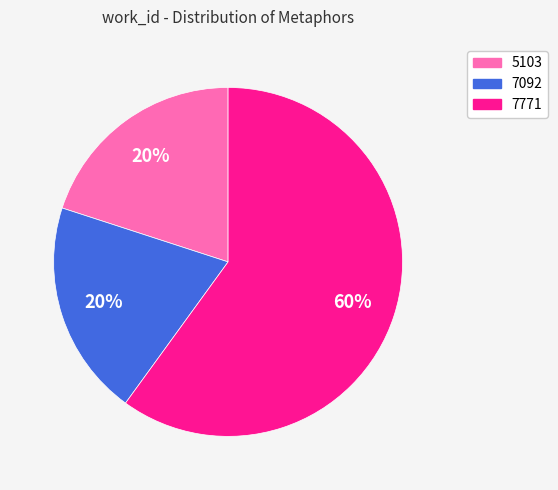

To the nearest percent, what is the average slice percentage?

33%